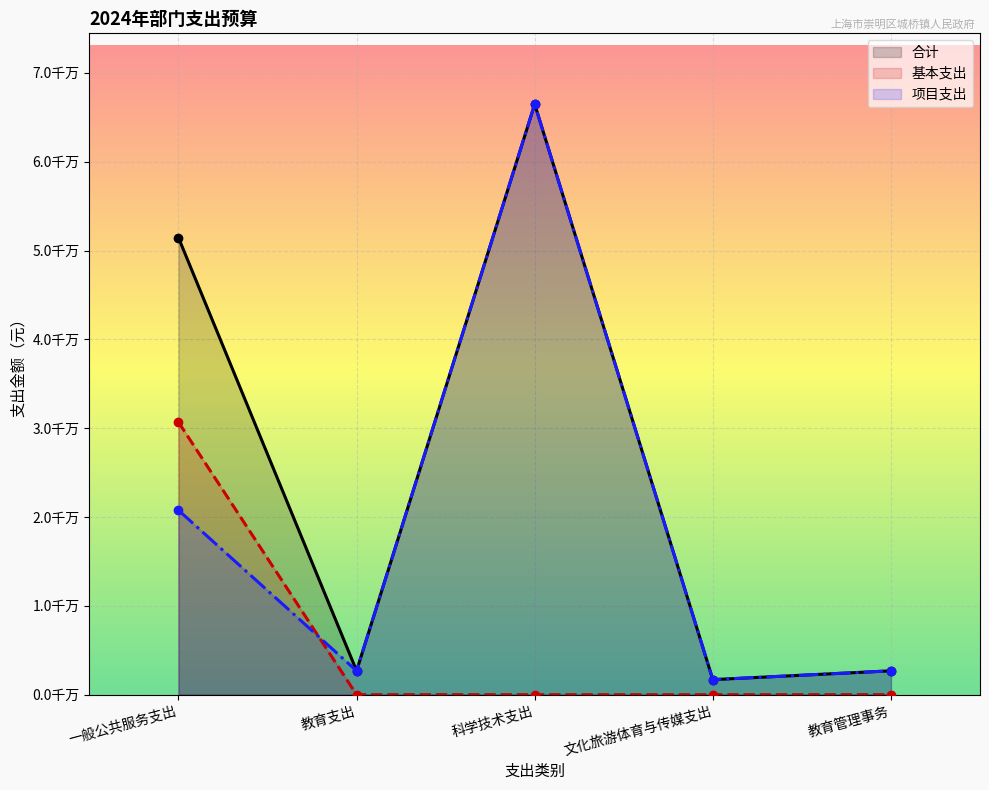

What is the value of the 项目支出 point at the 2nd from the left?

2687000.0